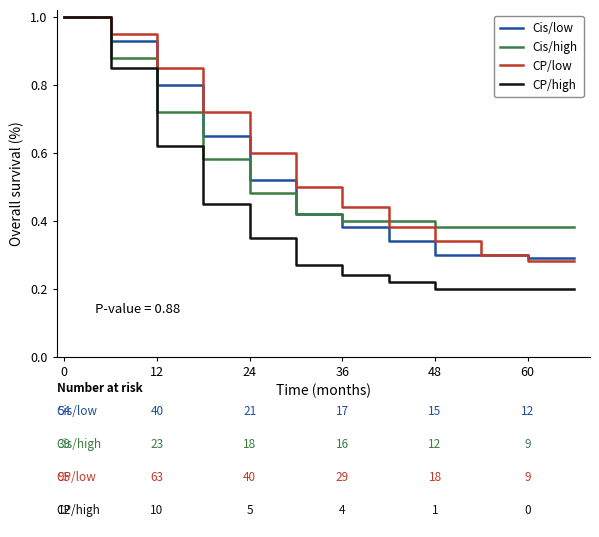

What is the maximum value for Cis/high?

1.0